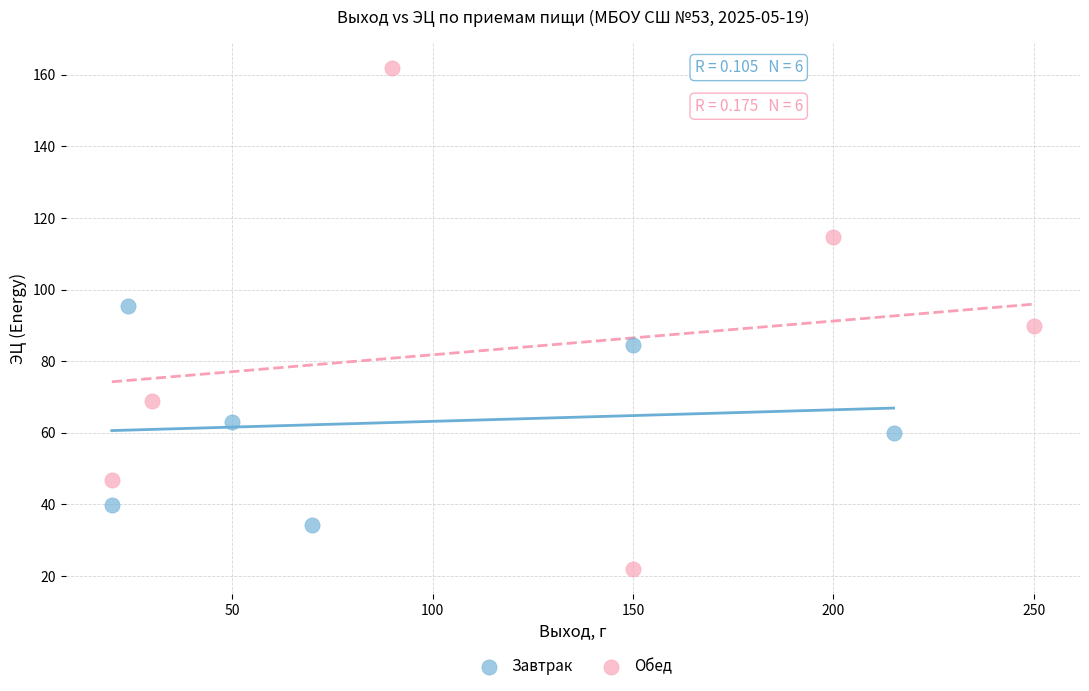

Which series reaches the minimum Y coordinate?

Обед